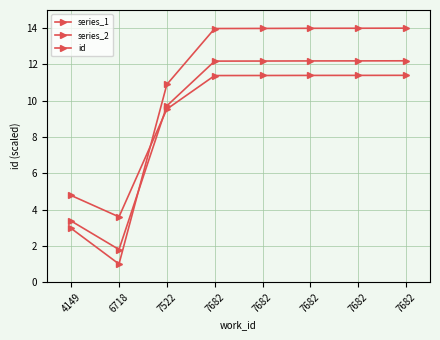

At how many categories does at least one series exceed 2?

8